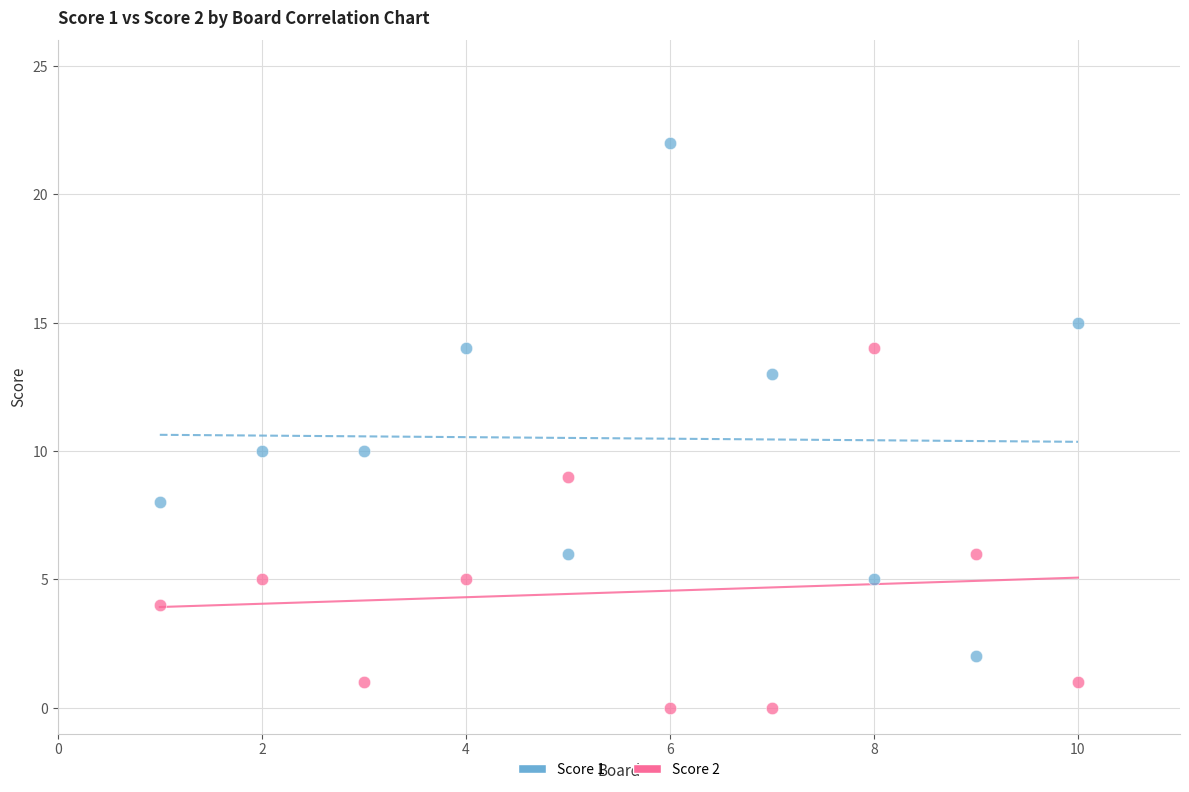

What are all the series names shown in the legend?

Score 1, Score 2